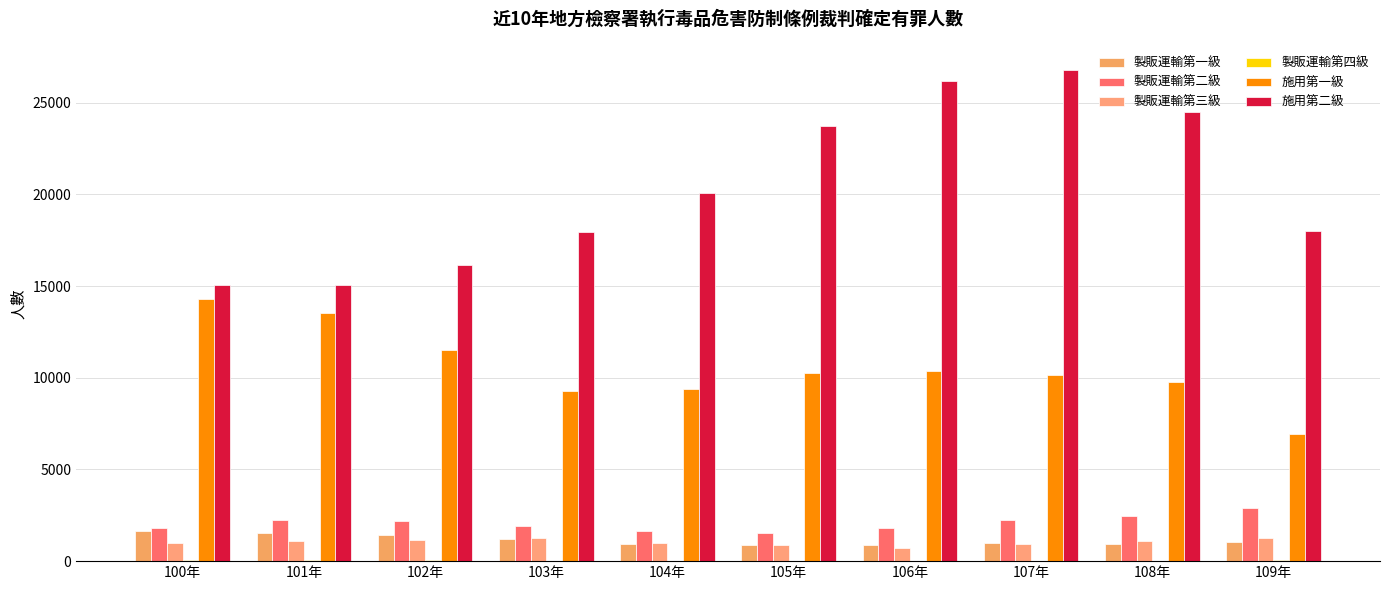

At which label does 製販運輸第四級 reach its minimum?

105年